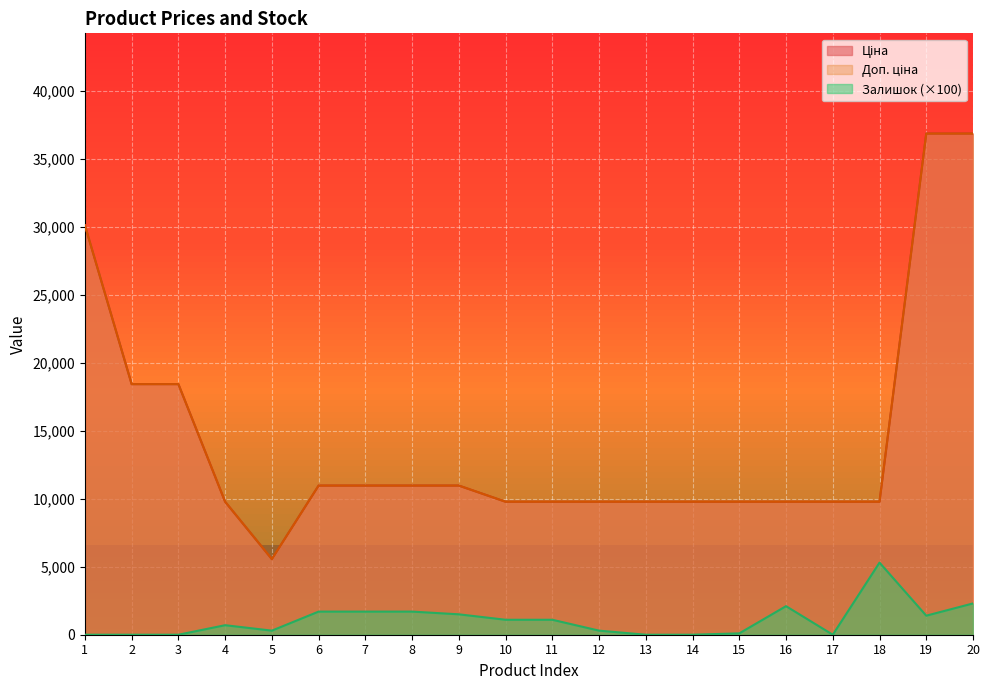

List the labels in order of Залишок value, largest first.

18, 20, 16, 6, 7, 8, 9, 19, 10, 11, 4, 5, 12, 15, 1, 2, 3, 13, 14, 17